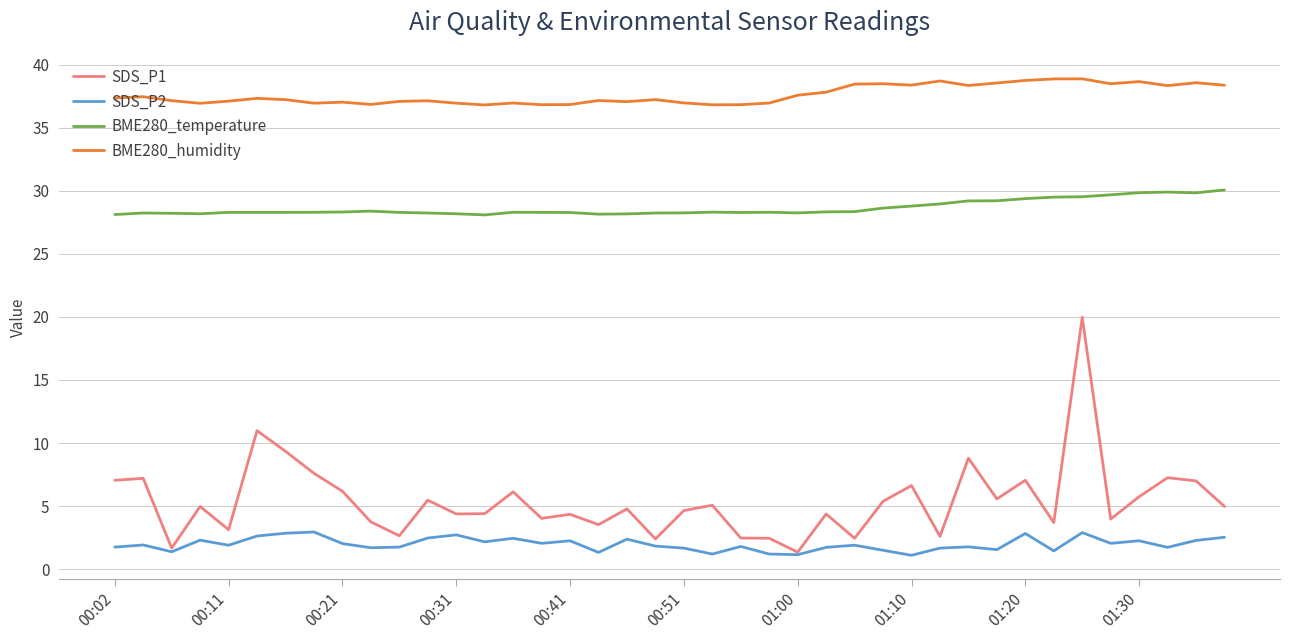

Which series has the largest total across all categories?

BME280_humidity